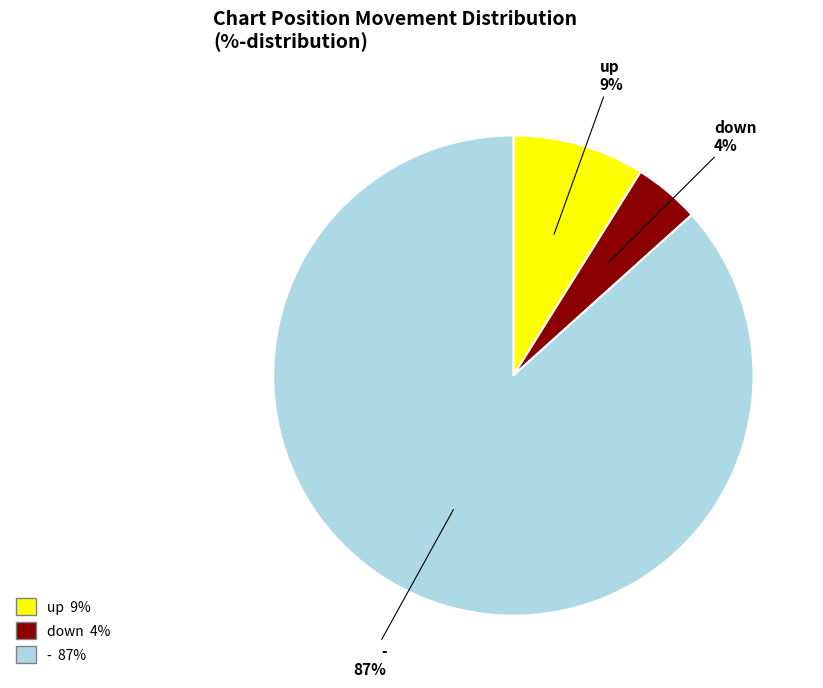

To the nearest percent, what percentage of the pie is up?

9%